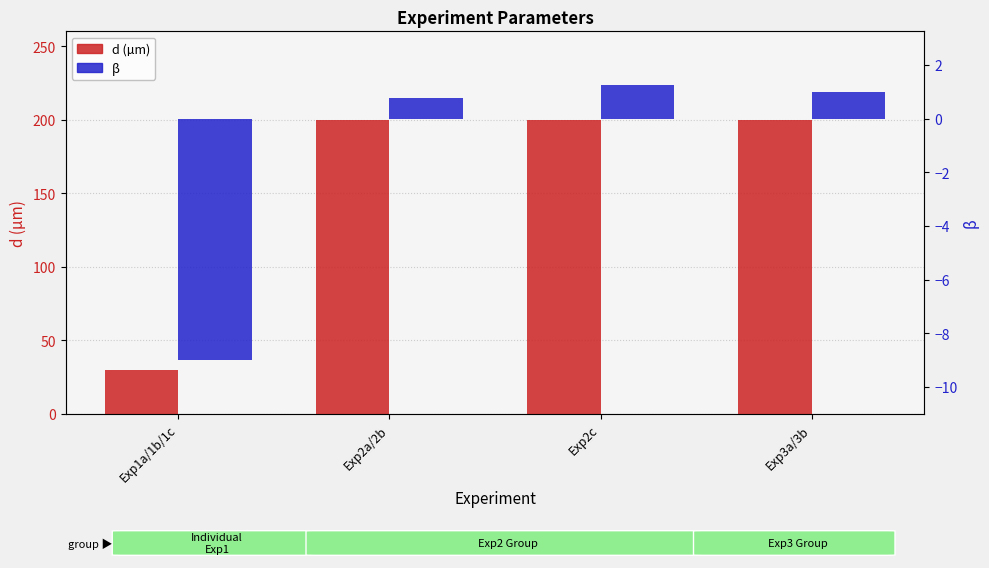

What is the label of the 1st bar from the left?

Exp1a/1b/1c